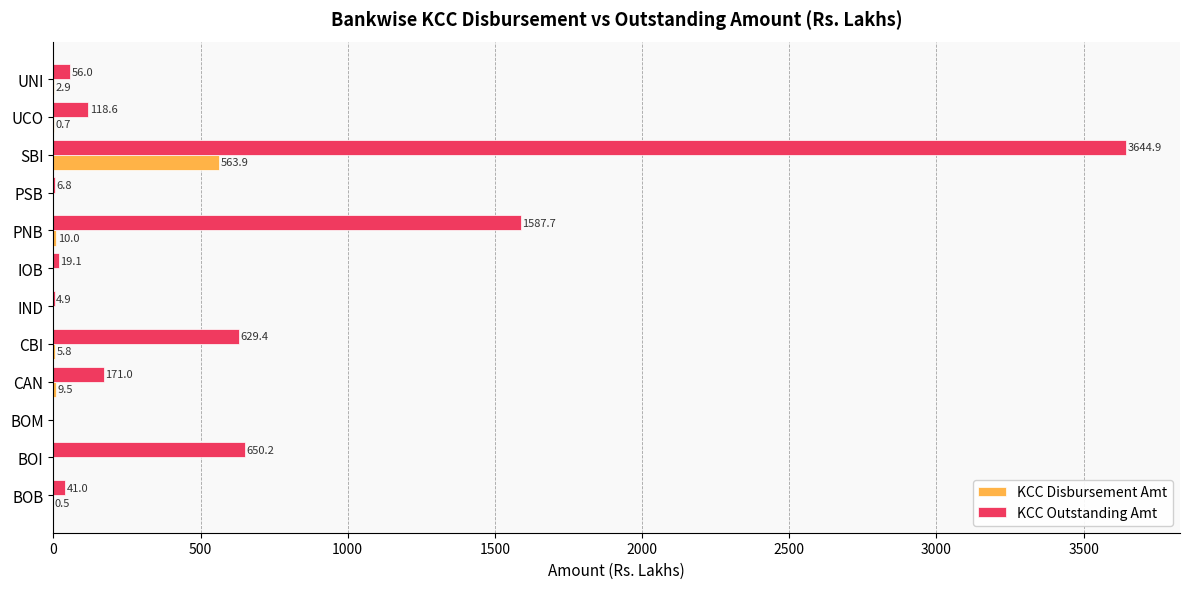

What is the total value across all series at CAN?

180.5